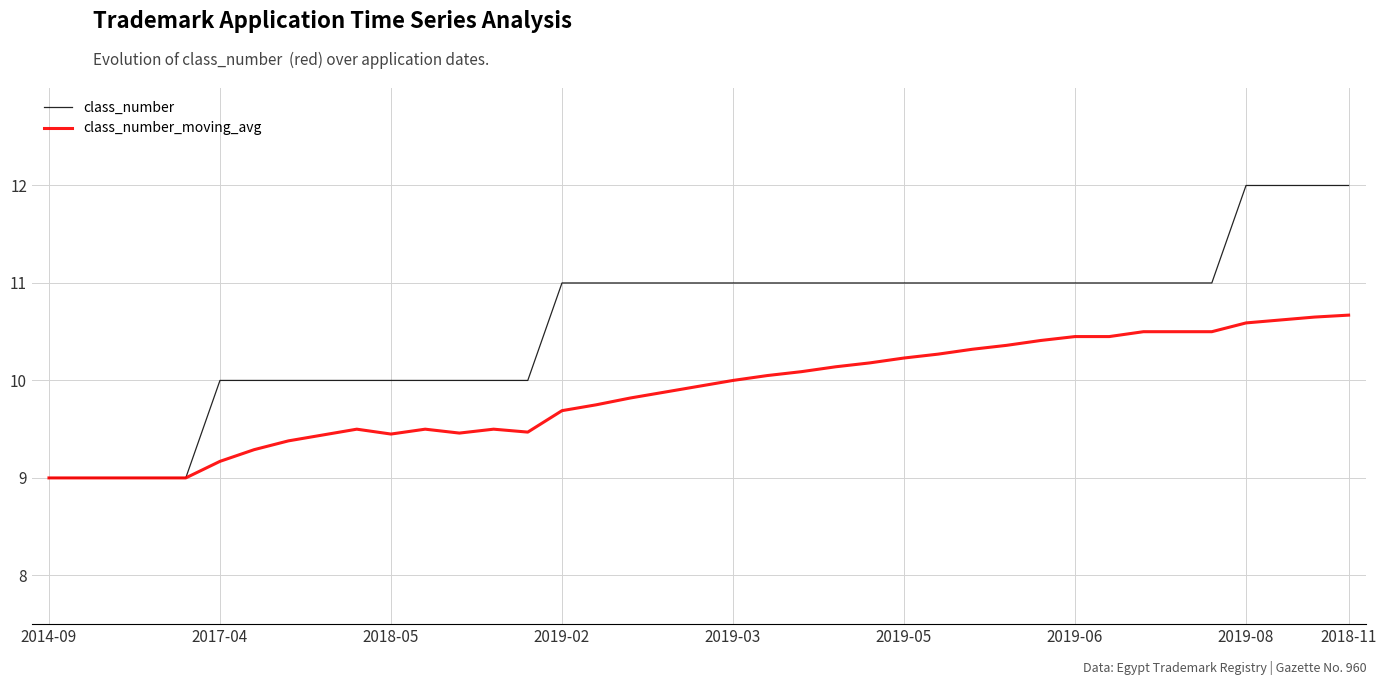

List the series in order of their overall mean, highest first.

class_number, class_number_moving_avg